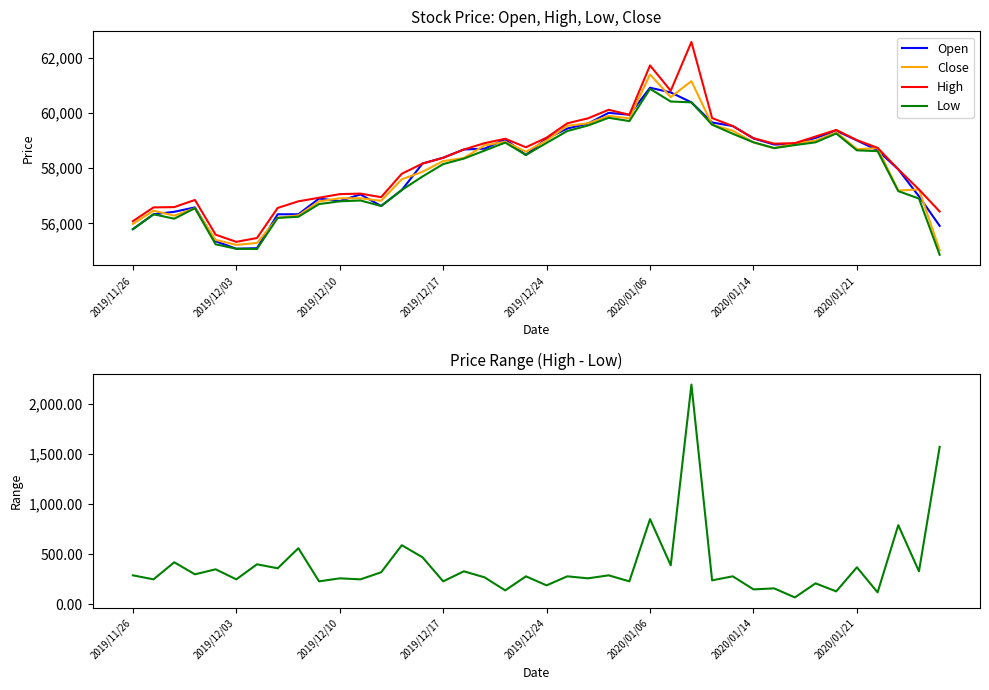

What is the approximate value of High at 2019/12/10, to the nearest 50?

57050